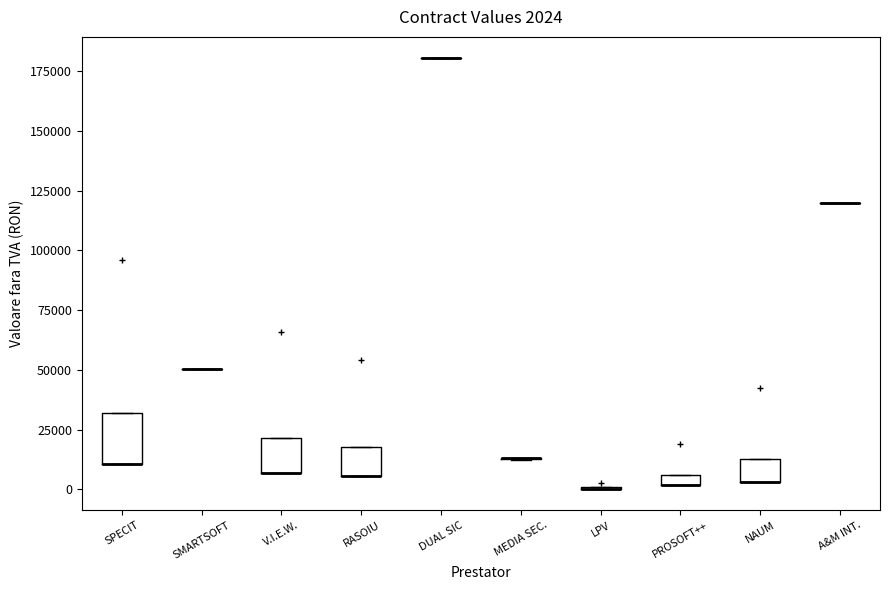

Comparing the boxes themselves (not the whiskers), which one is the tallest?

SPECIT